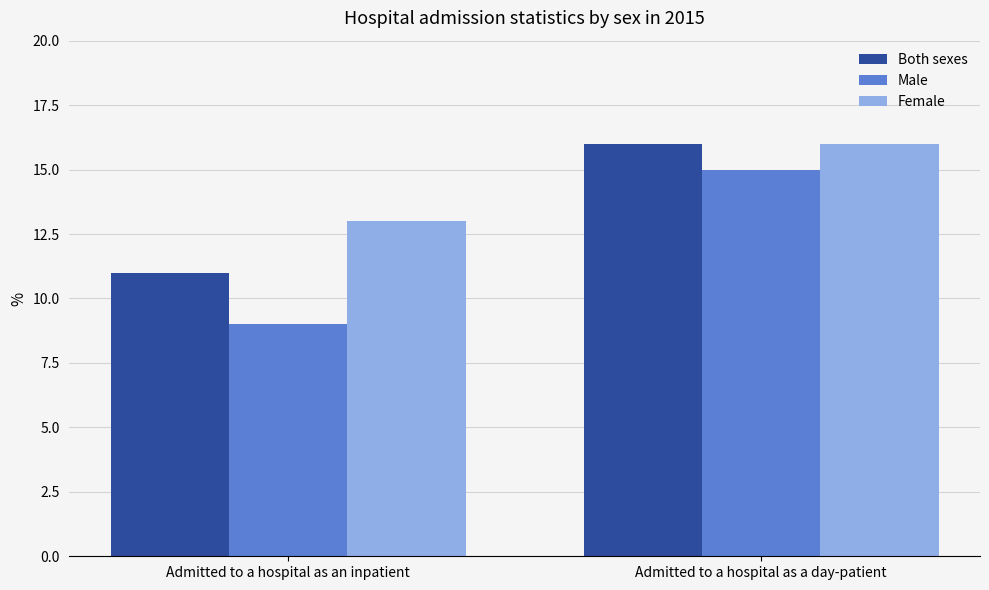

True or false: Both sexes has a value of 11 at Admitted to a hospital as an inpatient.

True